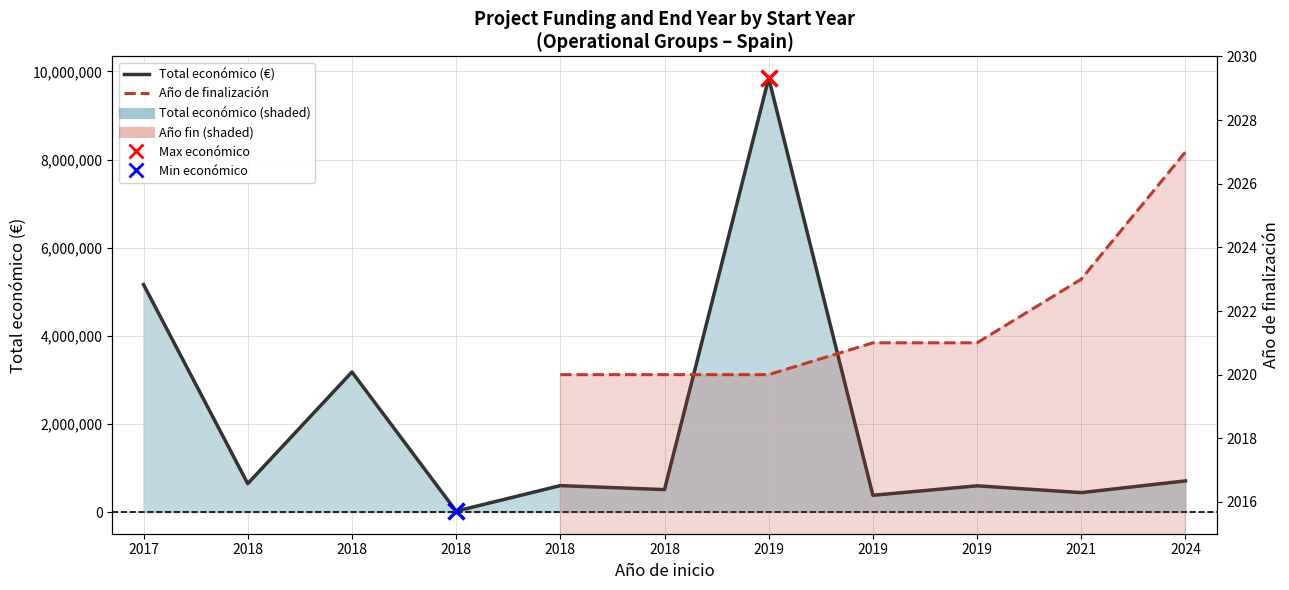

At which label does Año de finalización first exceed 2020?

2019